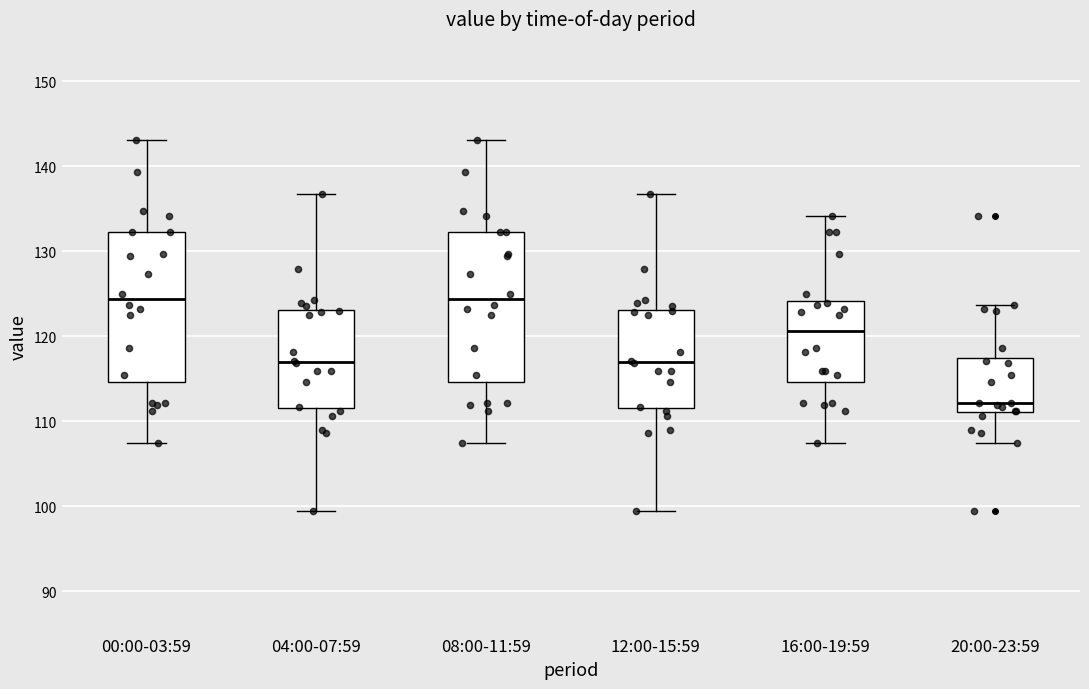

Where does the upper whisker of the box for 04:00-07:59 end on the y-axis? The values are not printed on the chart, so give them approximately, as read against the axis.

137